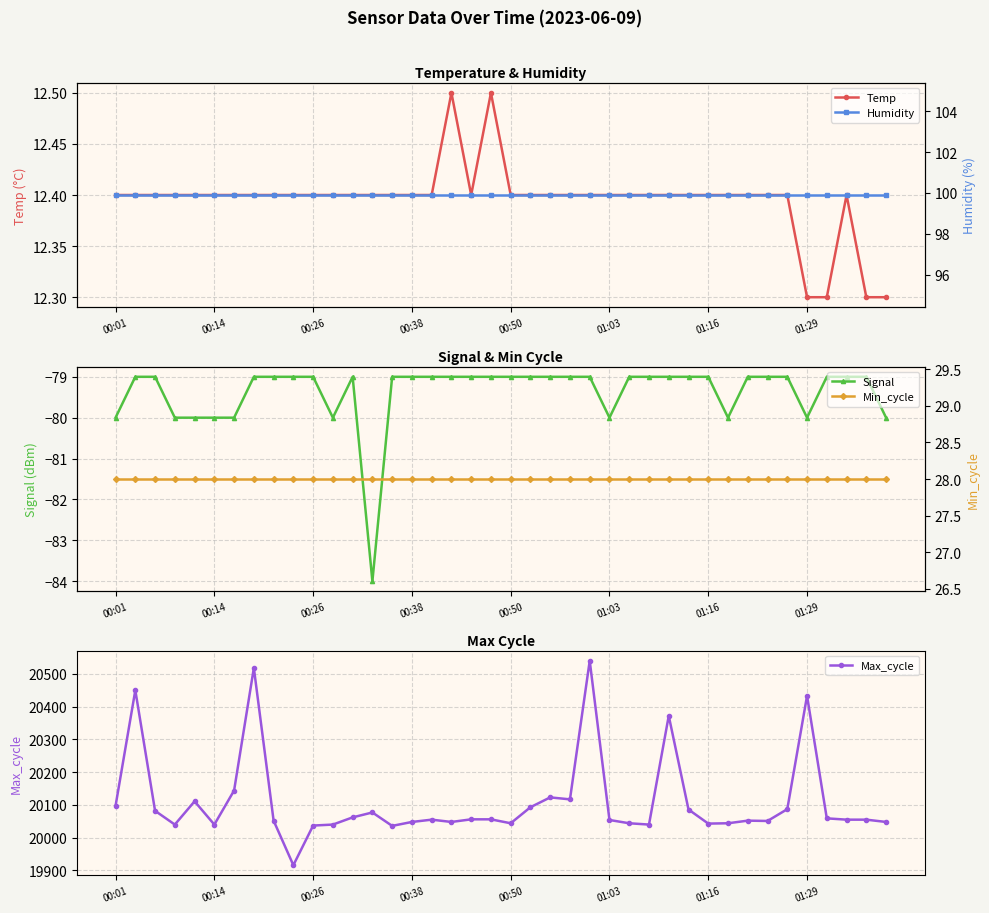

Where is the first local minimum for Signal?

11